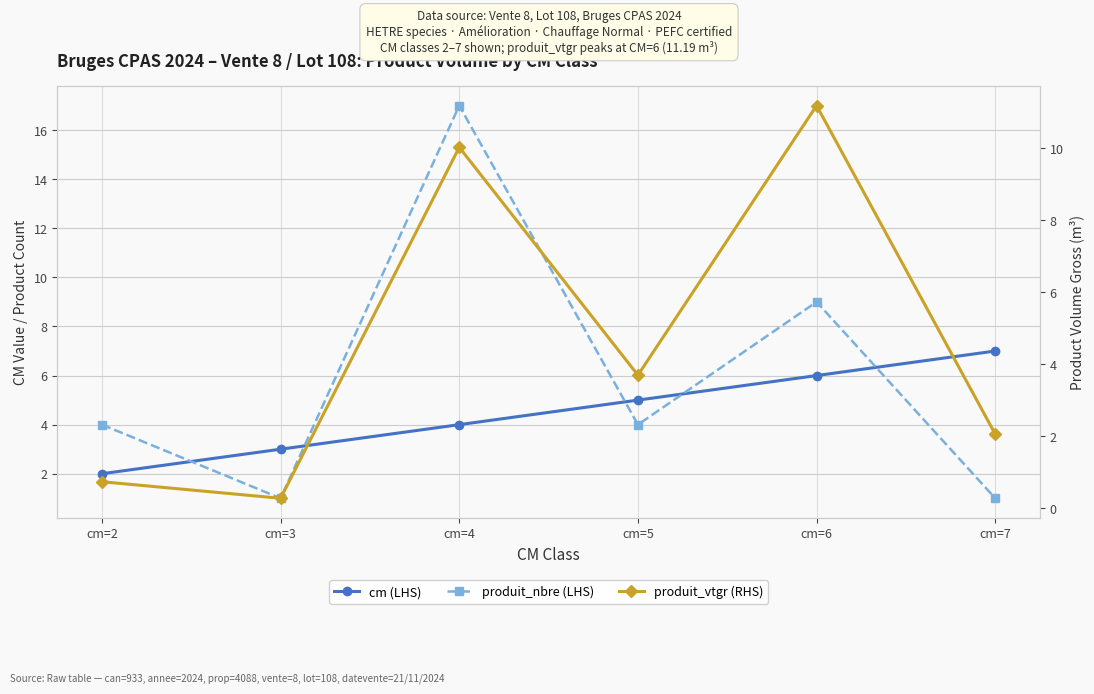

True or false: produit_nbre (LHS) has a value of 17.0 at cm=4.

True